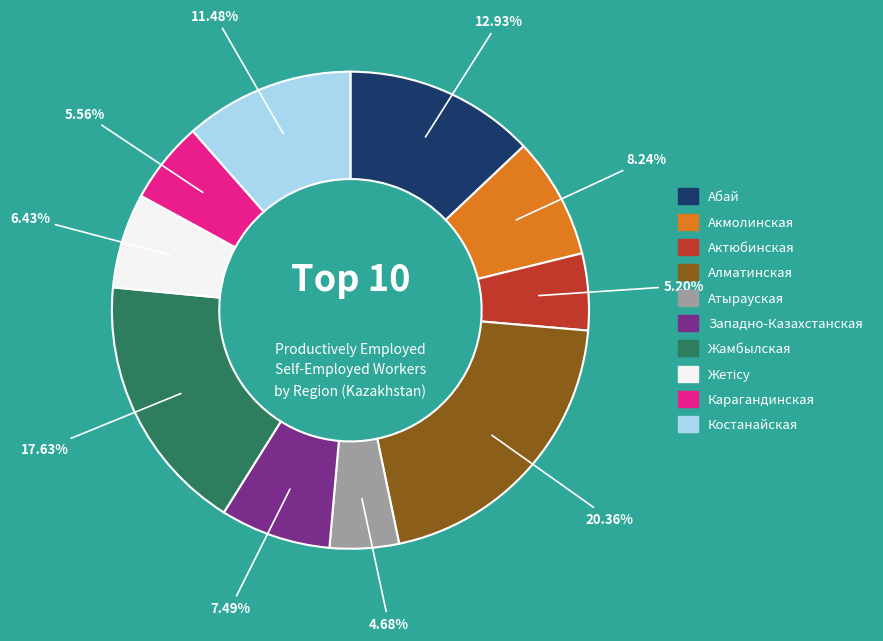

To the nearest percent, what is the difference between the largest and smallest slice percentages?

16%